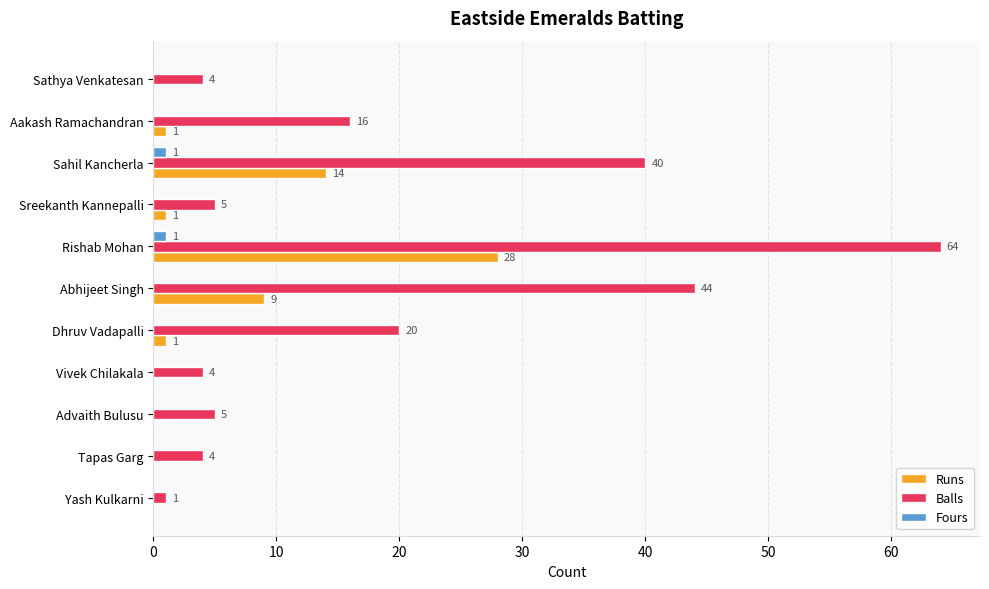

Count the number of data series in this chart.

3